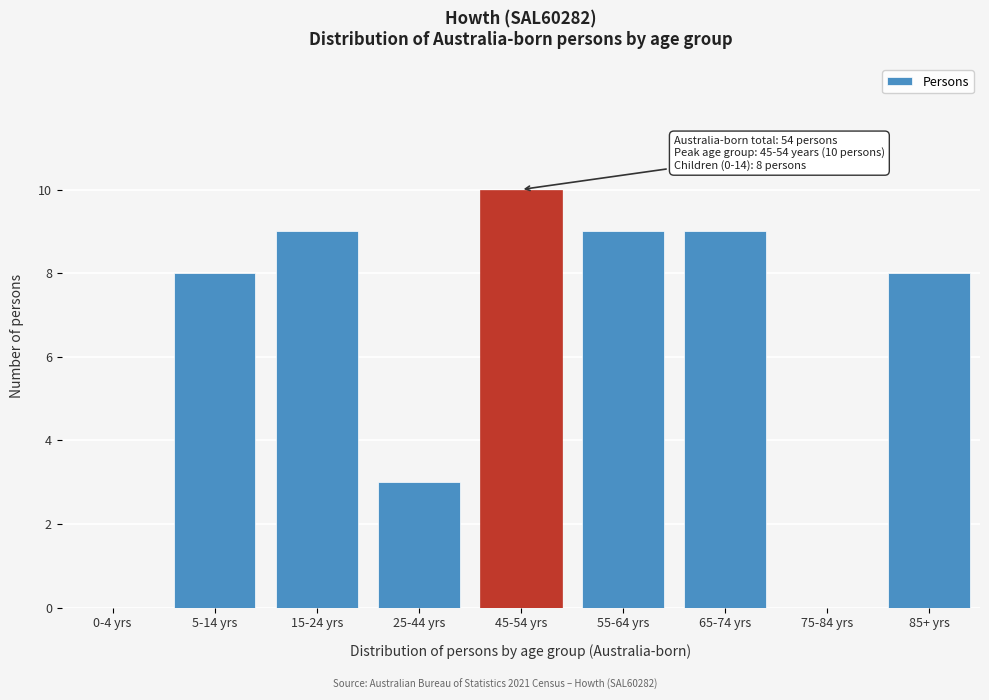

Reading left to right, extract all data points from this chart.

0-4 yrs=0	5-14 yrs=8	15-24 yrs=9	25-44 yrs=3	45-54 yrs=10	55-64 yrs=9	65-74 yrs=9	75-84 yrs=0	85+ yrs=8